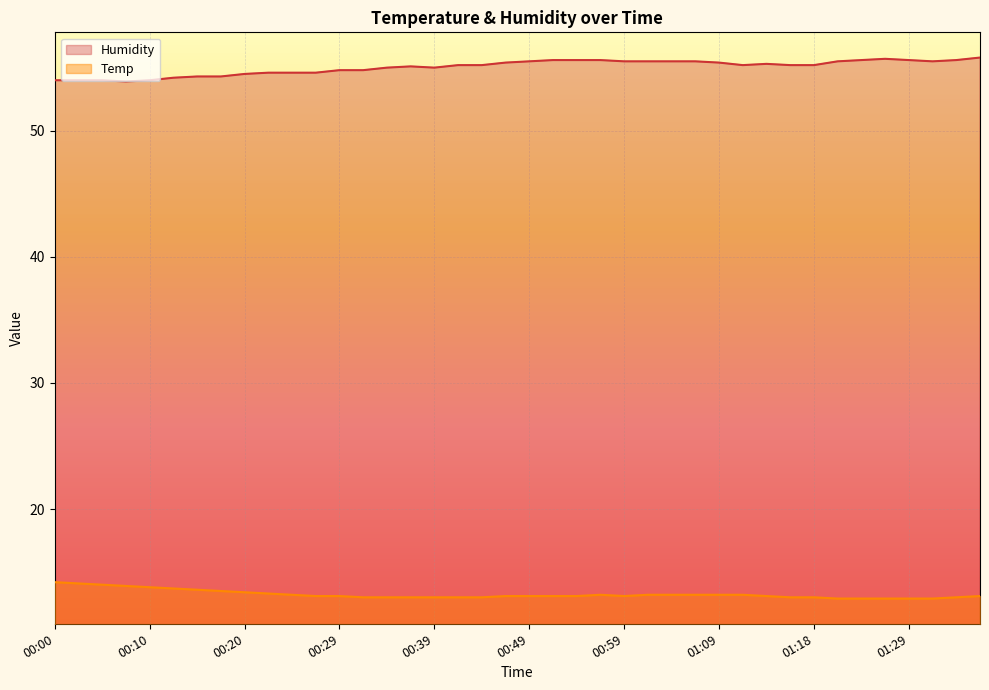

The value of Temp at 00:29 is 13.1. True or false?

True